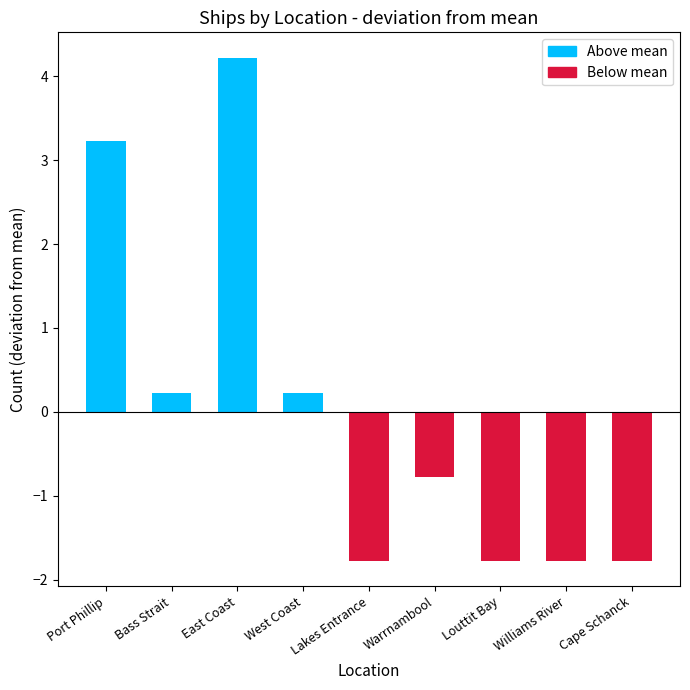

What is the smallest value displayed?

-1.8